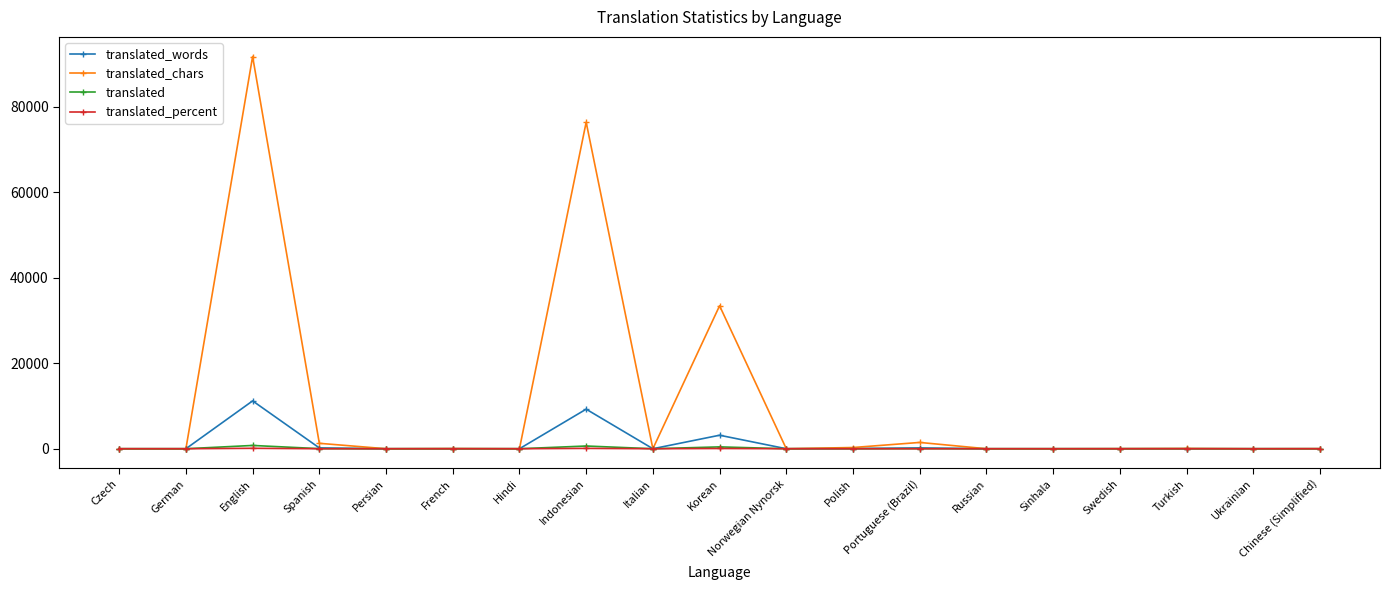

Is it true that translated equals 768.0 at English?

True